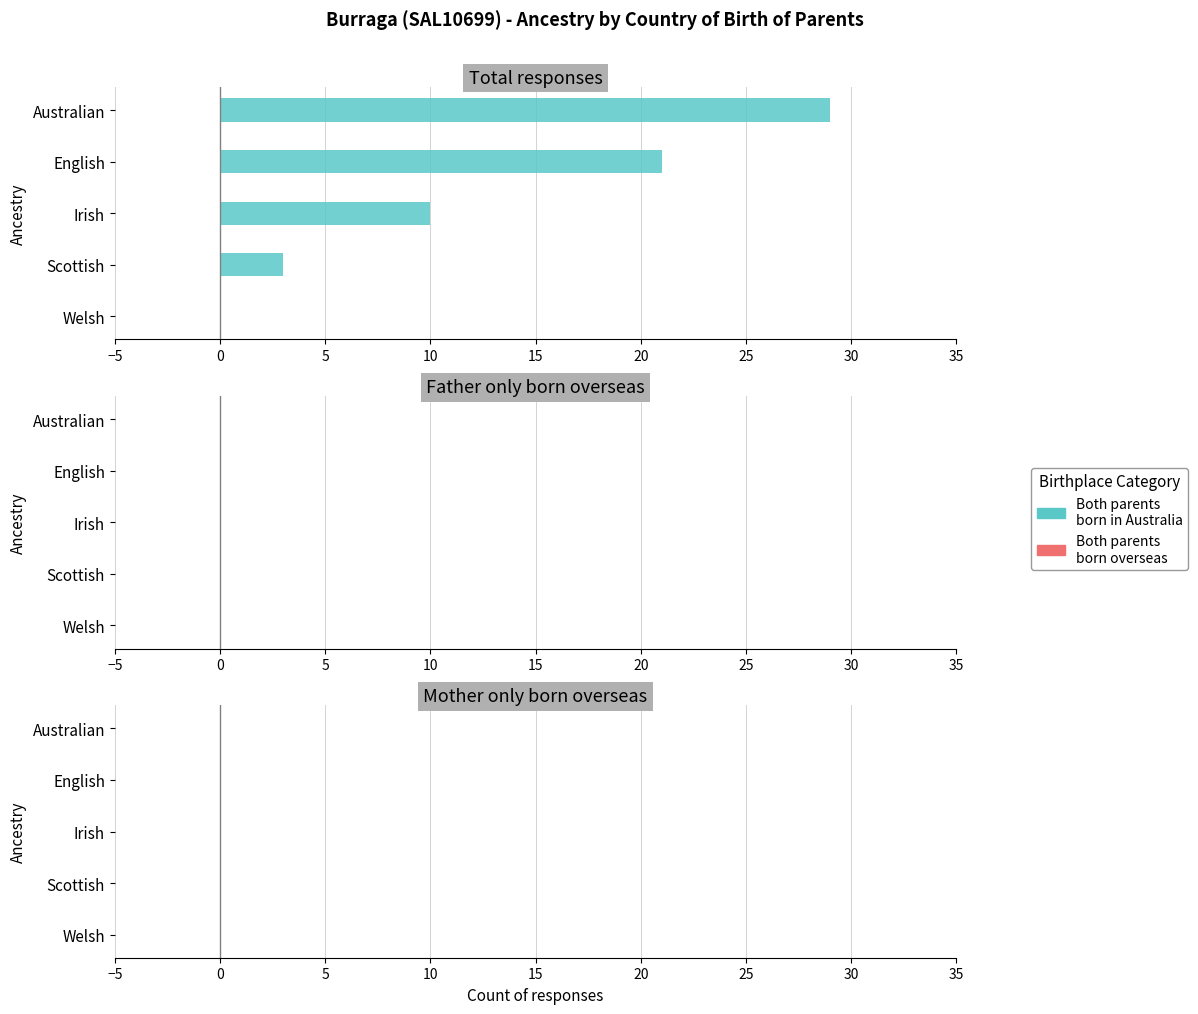

What is the change in value from Australian to English?

-8